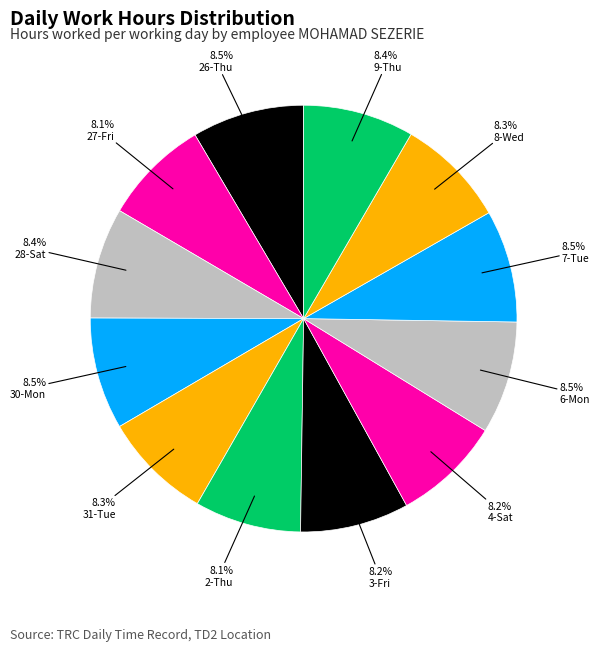

Count the number of slices in the pie.

12